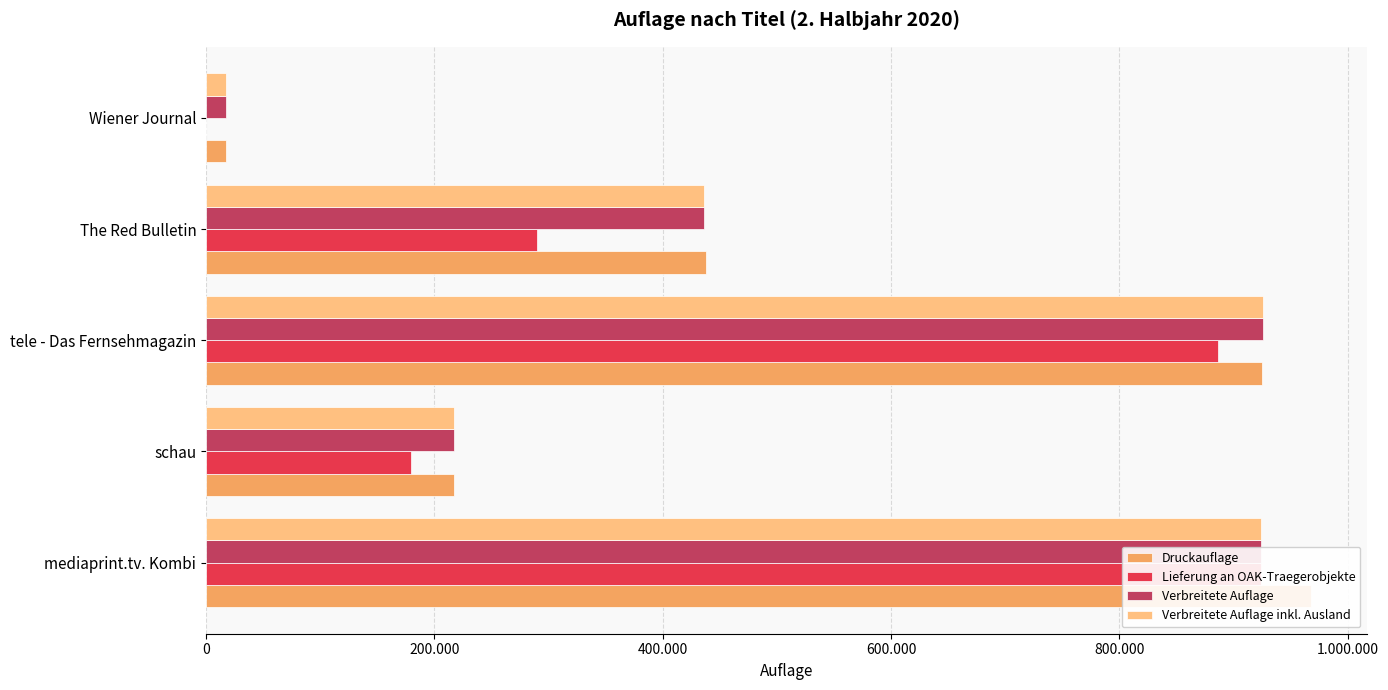

How many groups of bars are there?

5